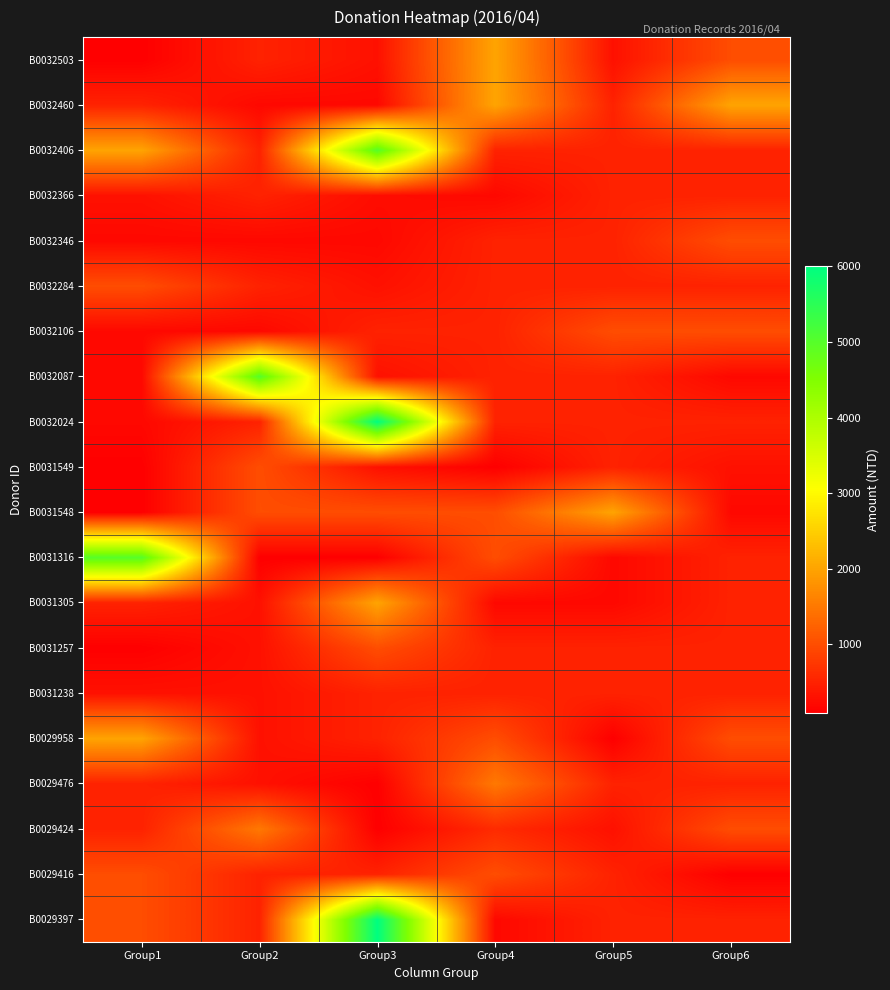

At which category is the sum across all series the highest?

Group3